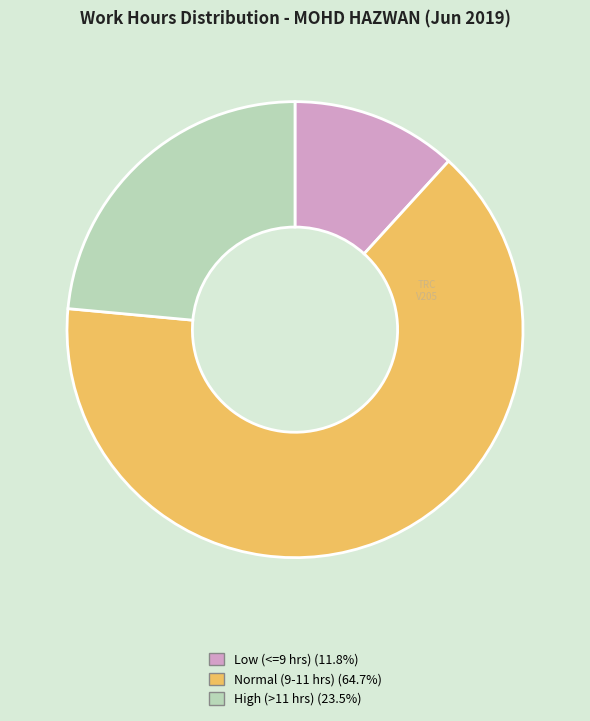

Do Normal (9-11 hrs) (64.7%) and High (>11 hrs) (23.5%) together represent more than half of the pie?

Yes